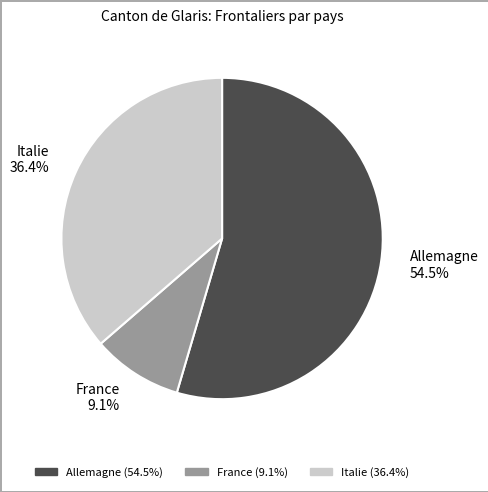

How many segments does this pie chart have?

3